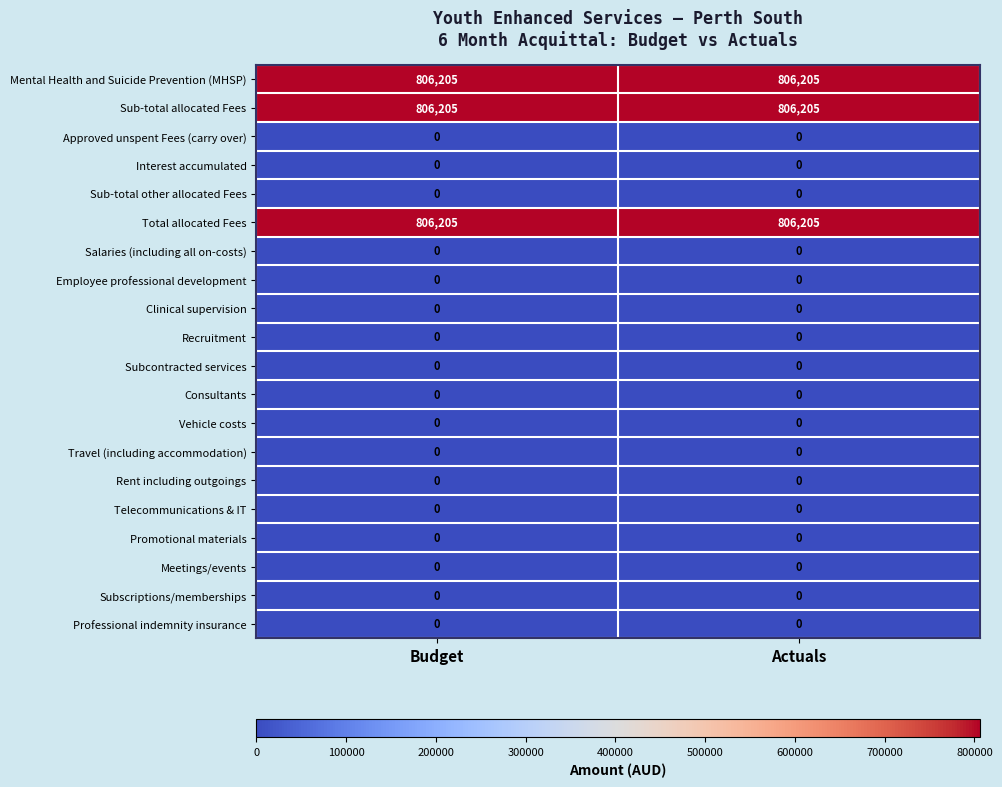

Is it true that Promotional materials equals 0 at Actuals?

True